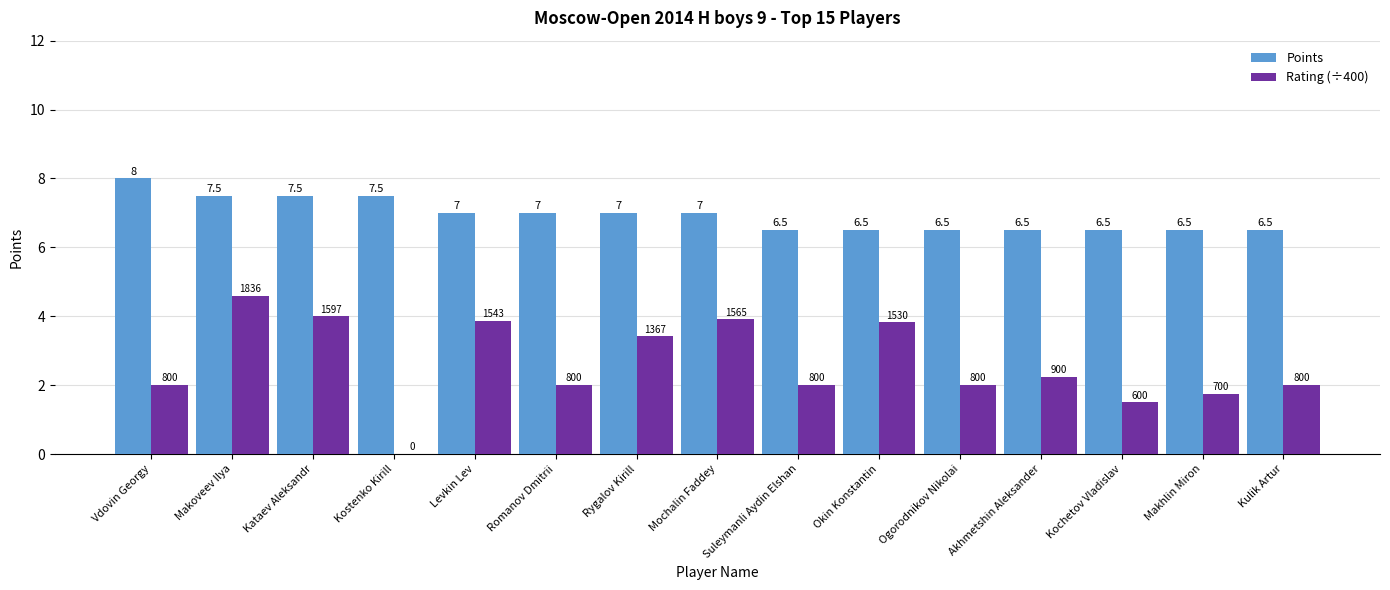

Which series has the largest total across all categories?

Points